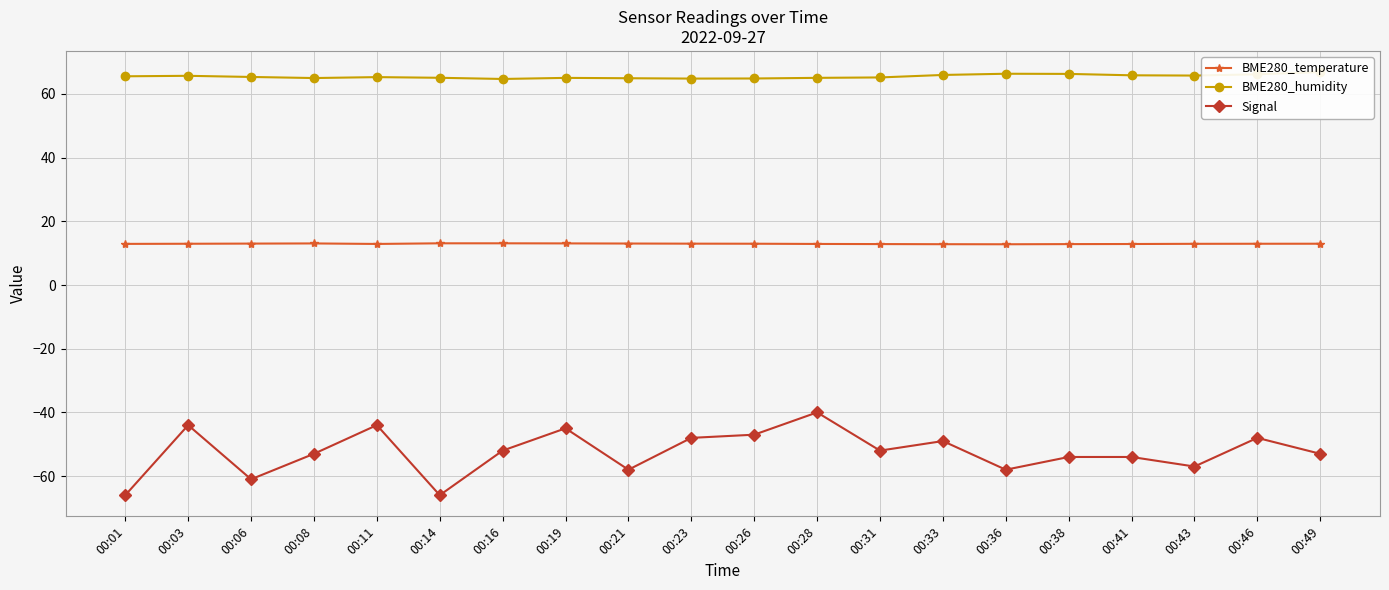

List the labels in order of BME280_temperature value, smallest first.

00:36, 00:33, 00:38, 00:31, 00:41, 00:11, 00:28, 00:01, 00:43, 00:03, 00:46, 00:26, 00:49, 00:23, 00:06, 00:21, 00:08, 00:19, 00:14, 00:16